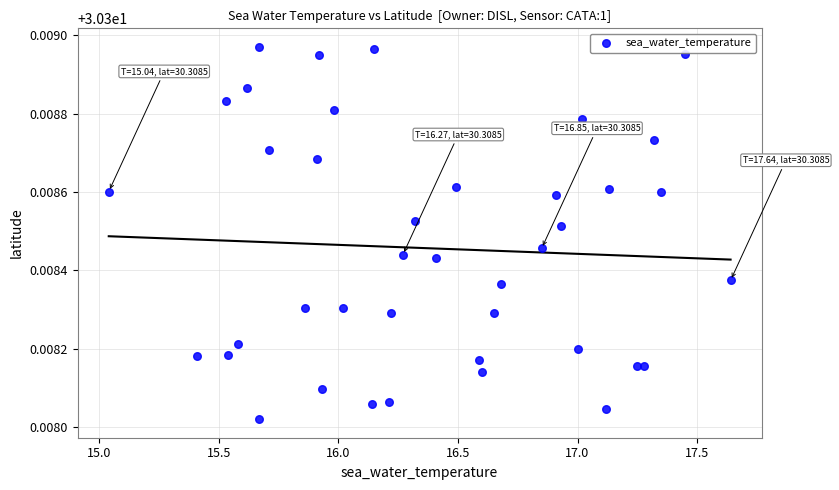

What is the range of X values (max minus min)?

2.6